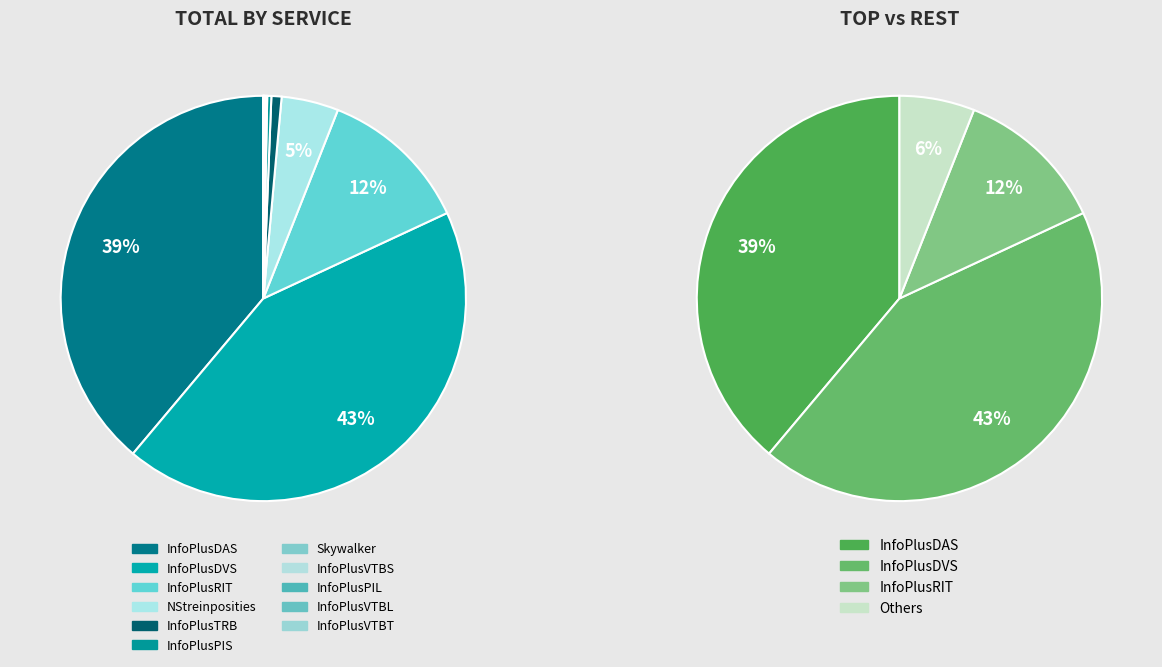

Is there a majority slice in this chart?

No